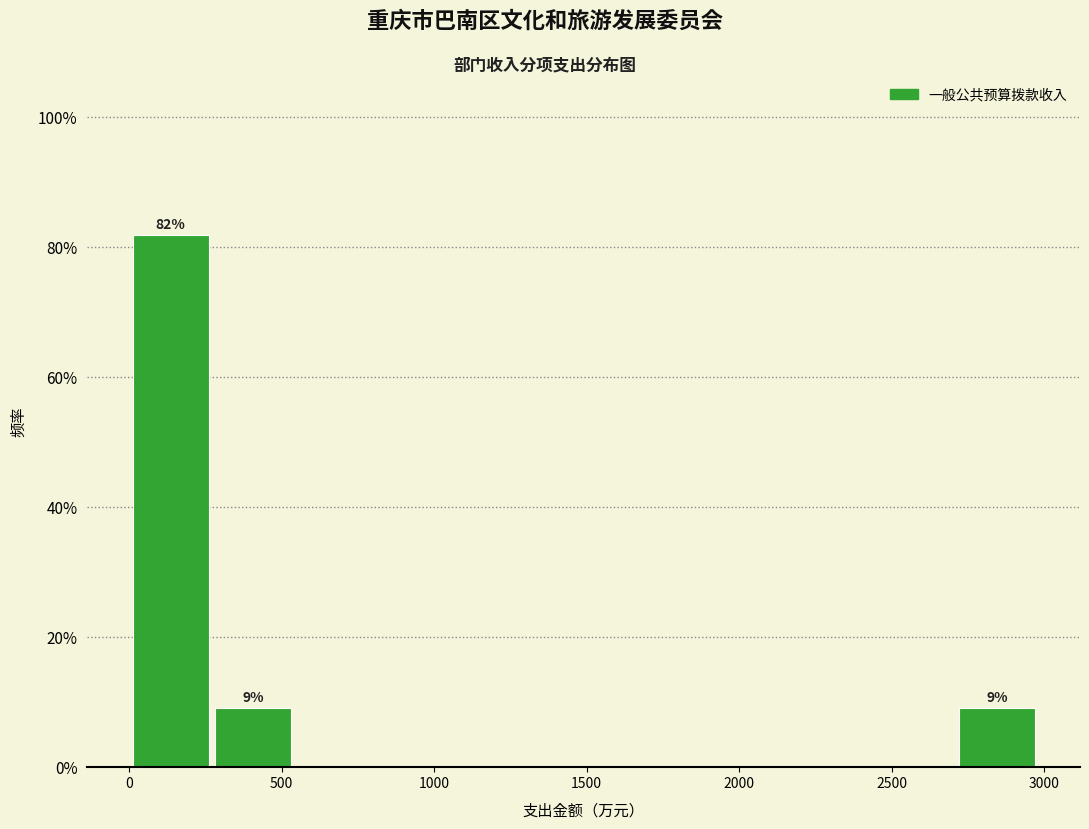

Over which range of the x-axis is the bar tallest?

0 to 250